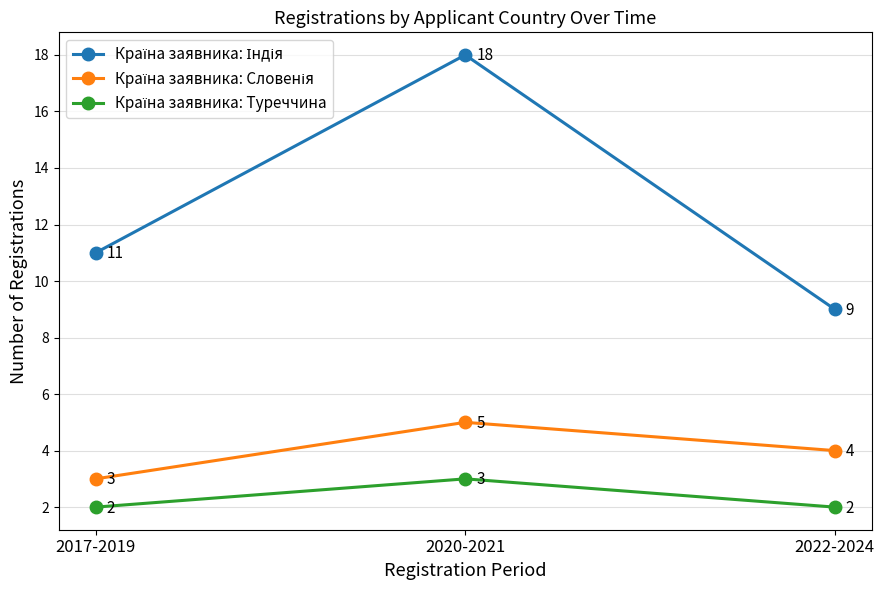

Which label corresponds to the largest value in the chart?

2020-2021